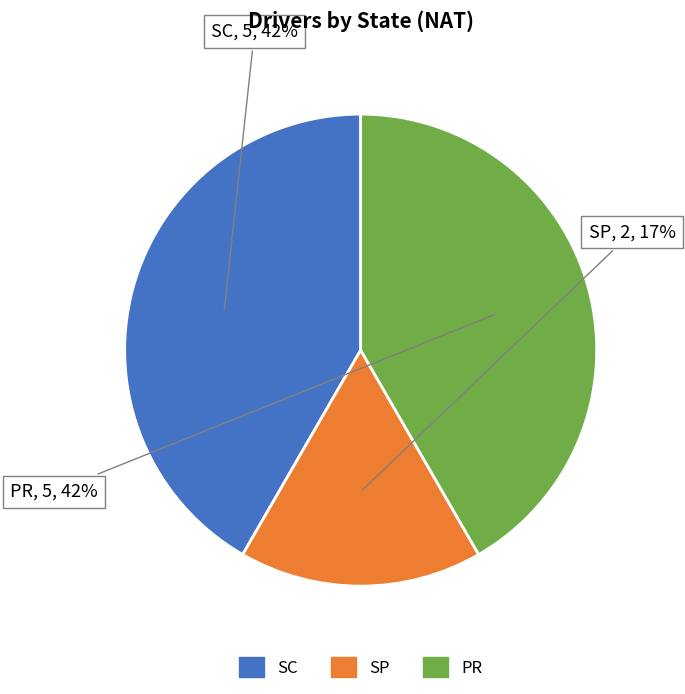

What is the ratio of the value at SP to the value at PR?

0.4